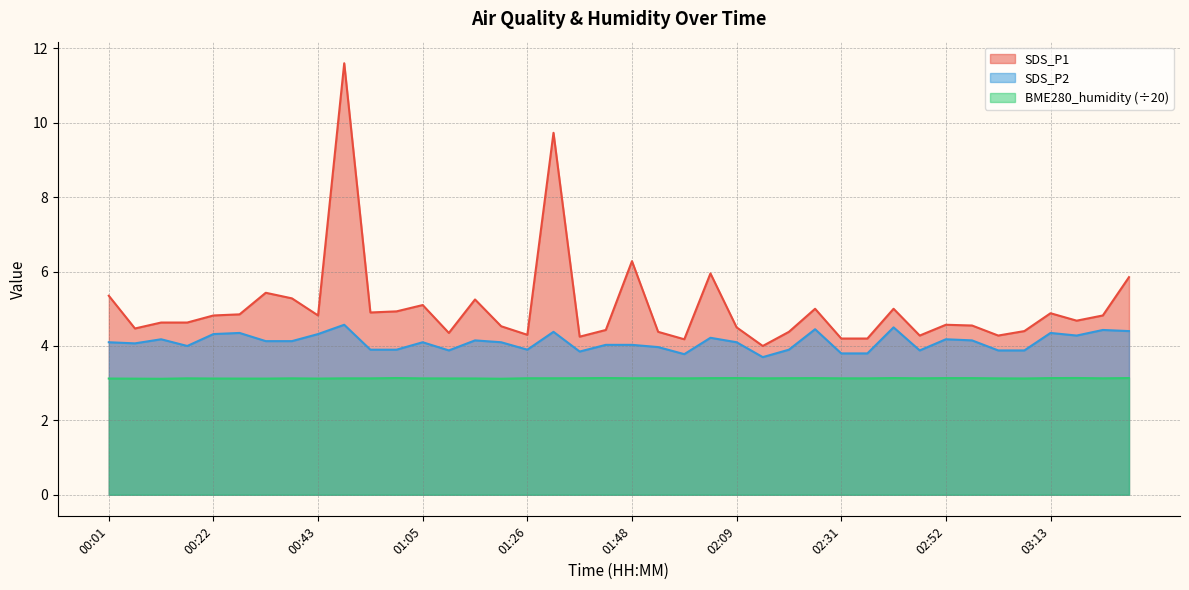

Rank the series at 00:43 from highest to lowest value.

SDS_P1, SDS_P2, BME280_humidity (÷20)